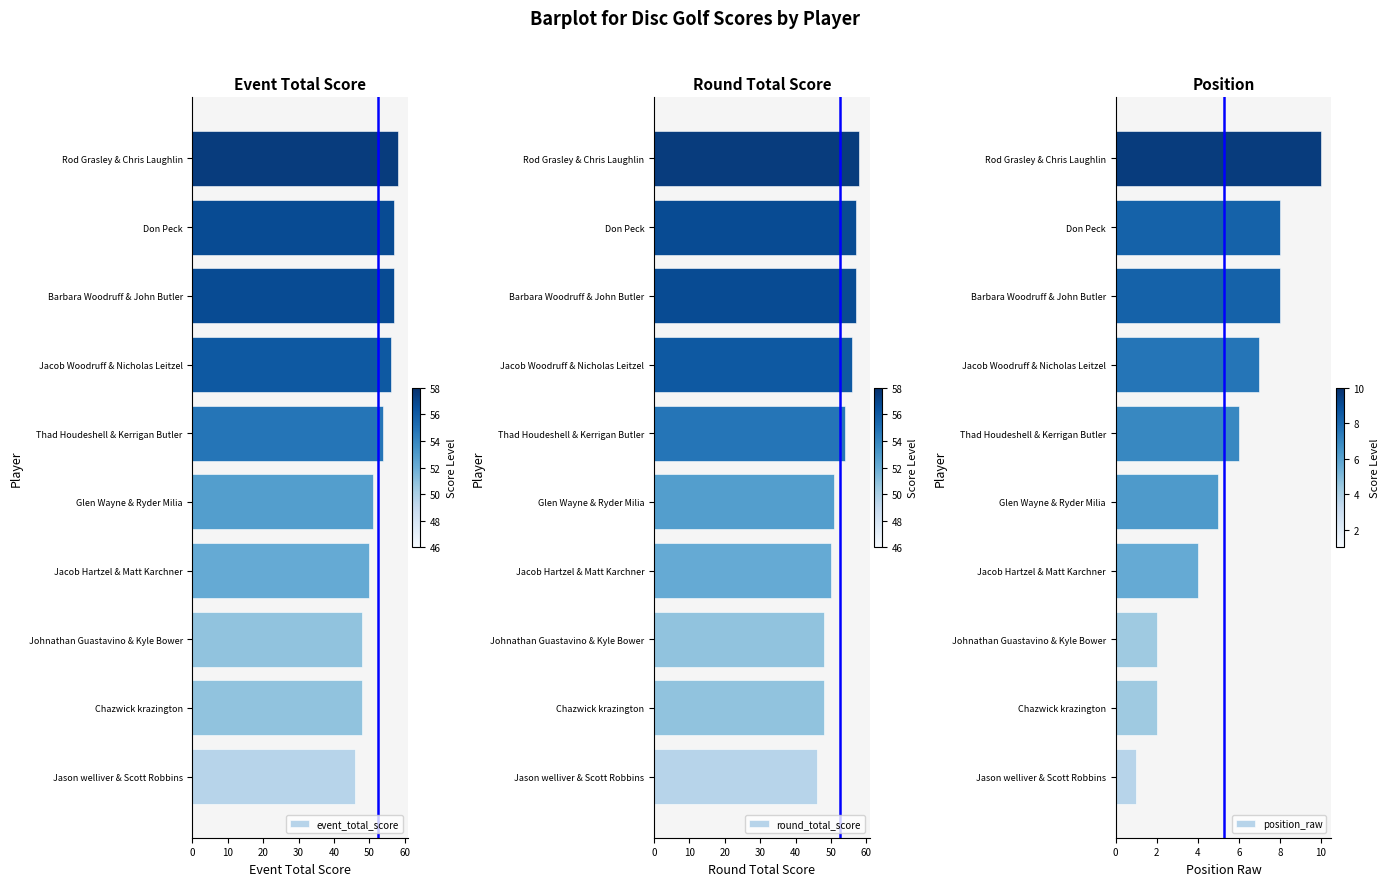

Is it true that event_total_score equals 86 at Glen Wayne & Ryder Milia?

False